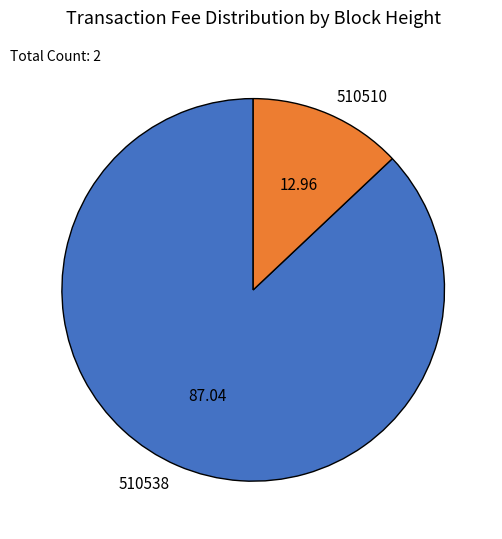

Which slice represents more than half of the pie?

510538